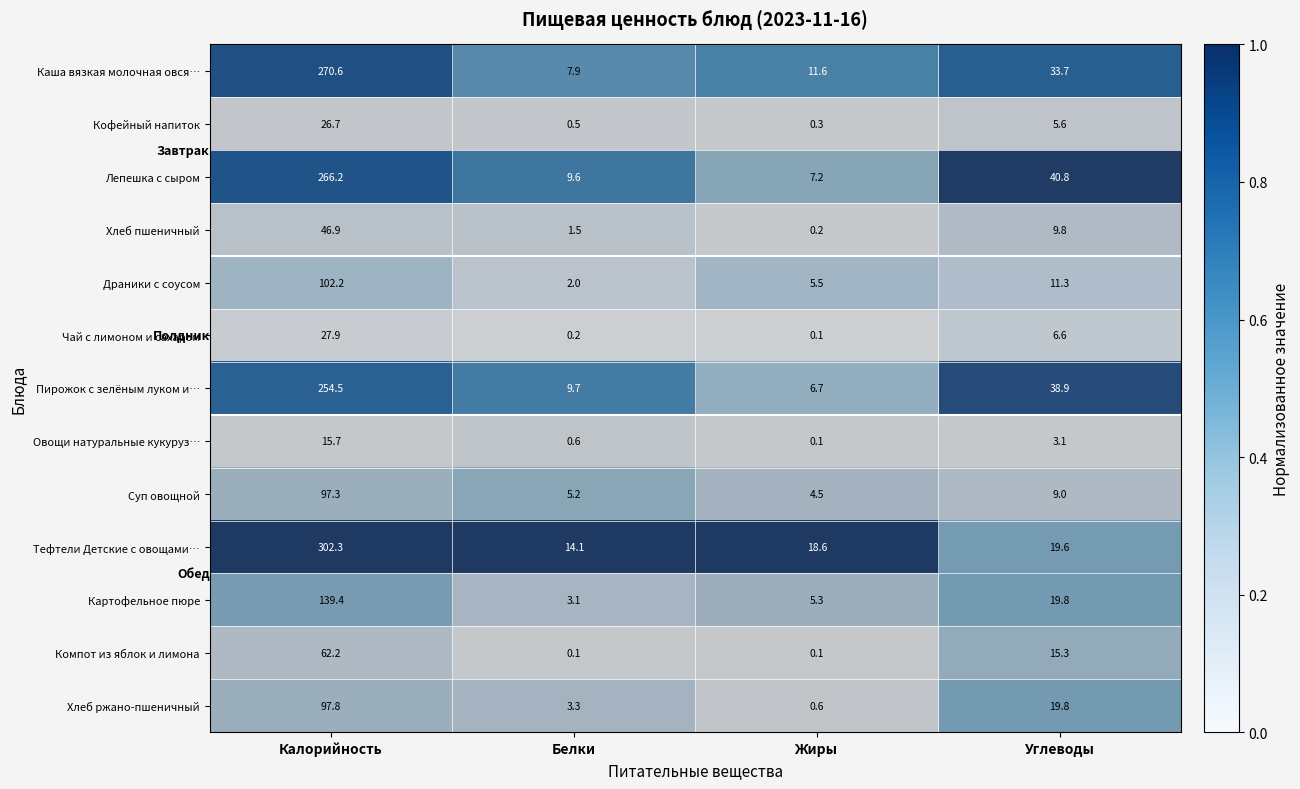

Which series has the largest range (max minus min)?

Тефтели Детские с овощами…